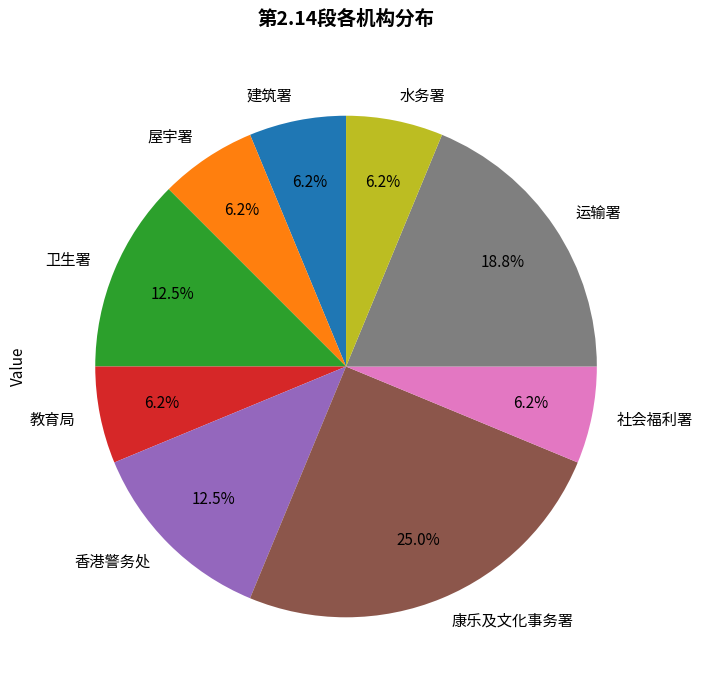

The 香港警务处 slice represents 20% of the pie. True or false?

False